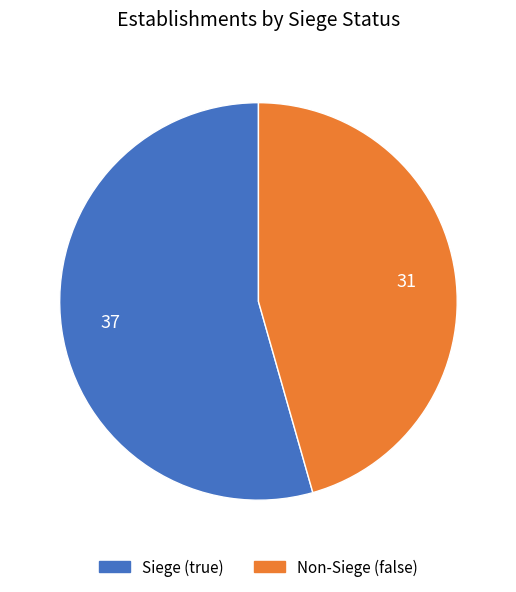

Is there a majority slice in this chart?

Yes